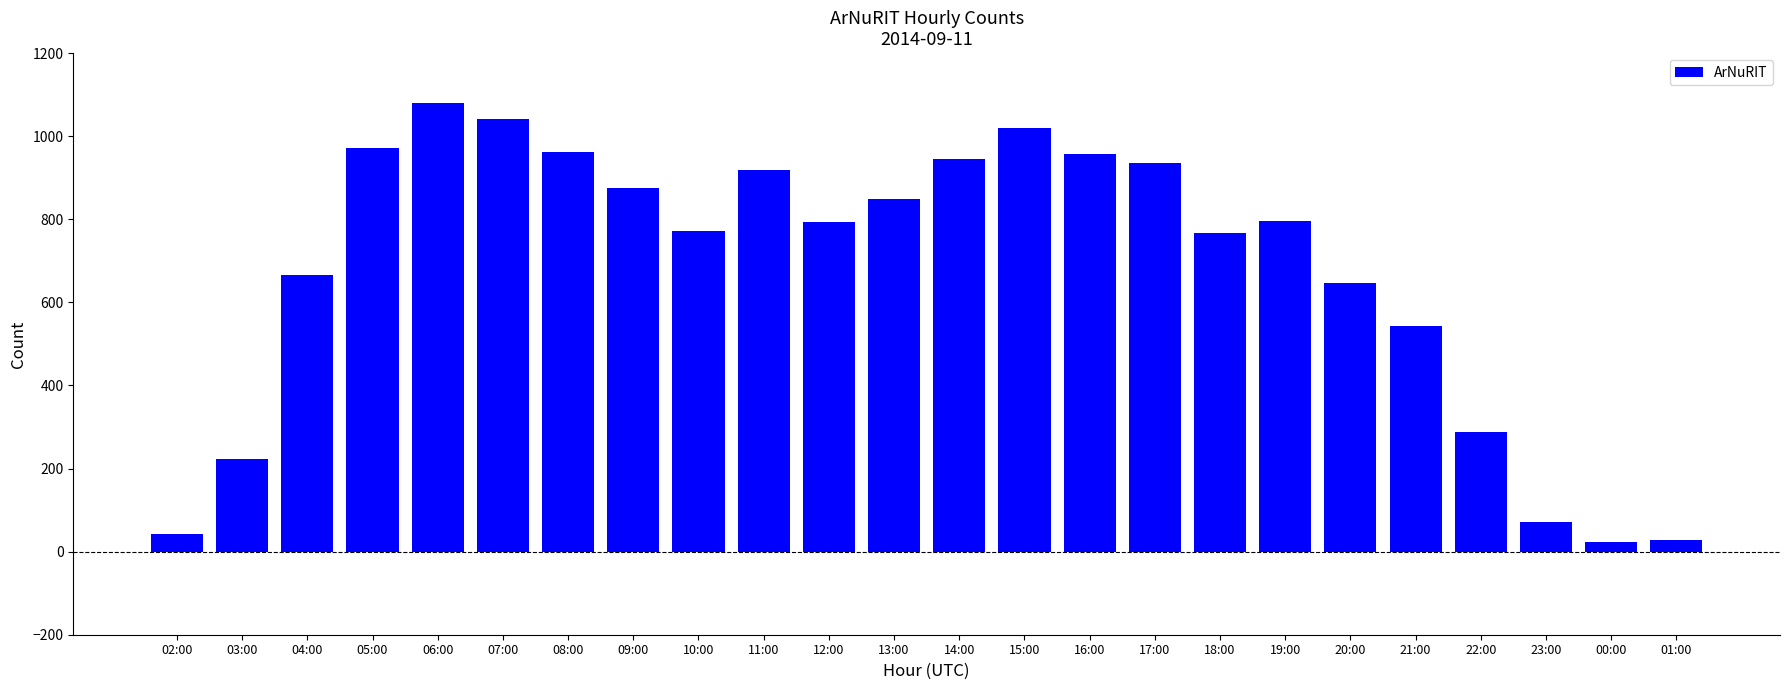

How many data points does each series have?

24